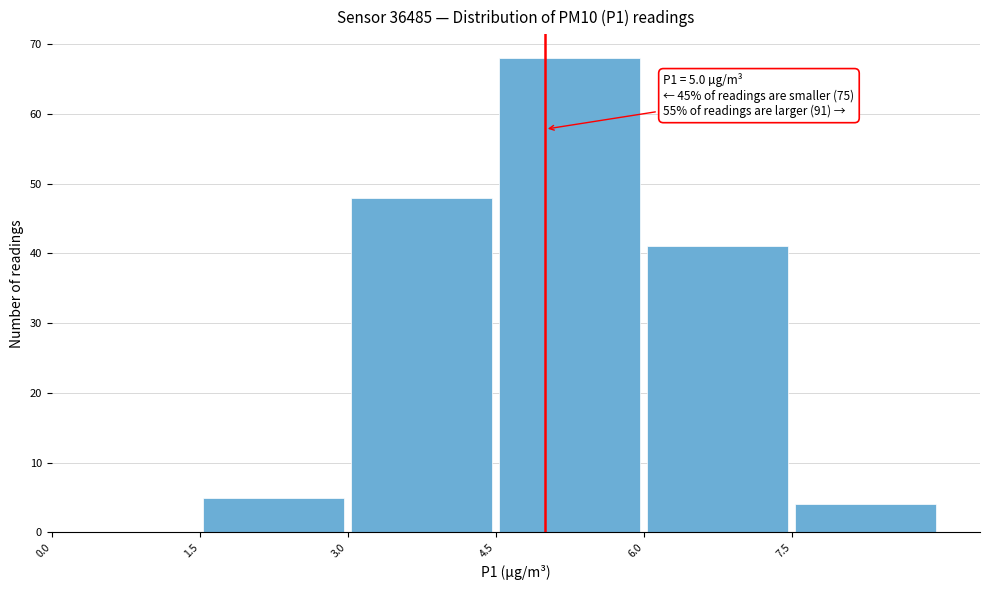

Over which range of the x-axis is the bar tallest?

4.5 to 6.0